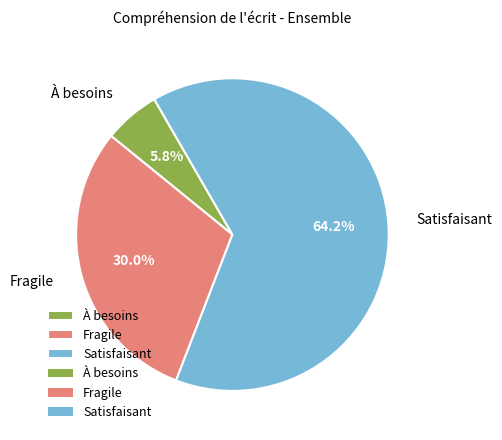

Between Satisfaisant and À besoins, which is larger?

Satisfaisant